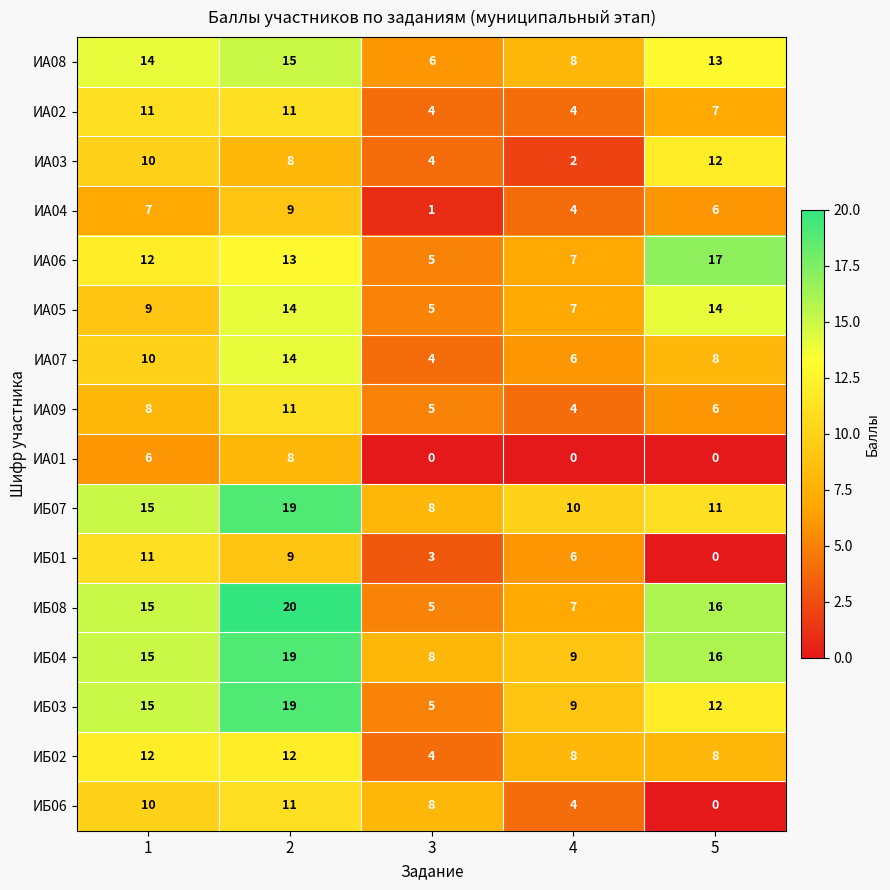

Between 2 and 3, which series saw the biggest shift?

ИБ08